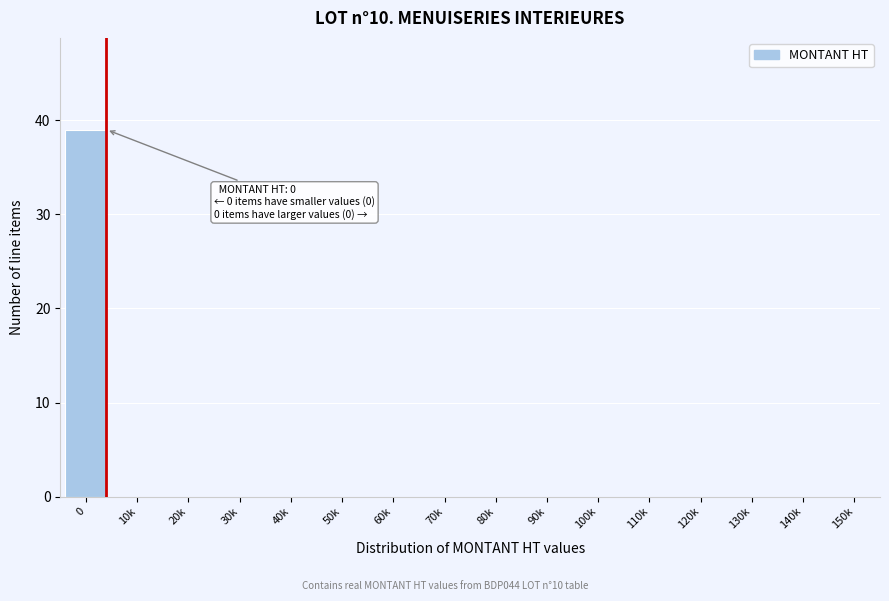

Reading right to left, what are all the values shown in this chart?

150k=0	140k=0	130k=0	120k=0	110k=0	100k=0	90k=0	80k=0	70k=0	60k=0	50k=0	40k=0	30k=0	20k=0	10k=0	0=39